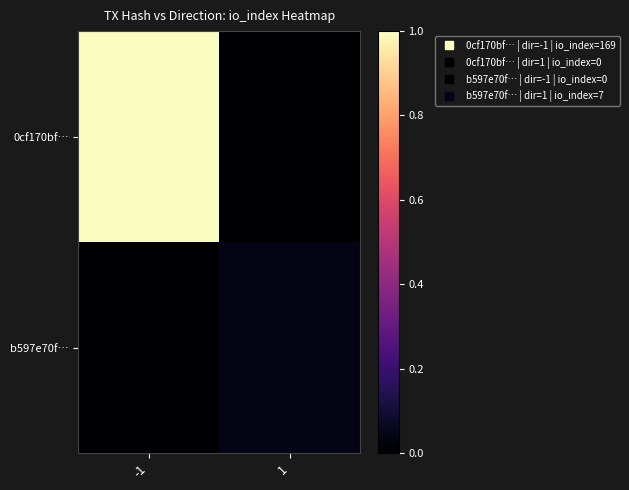

Which has a higher value, -1 or 1?

-1